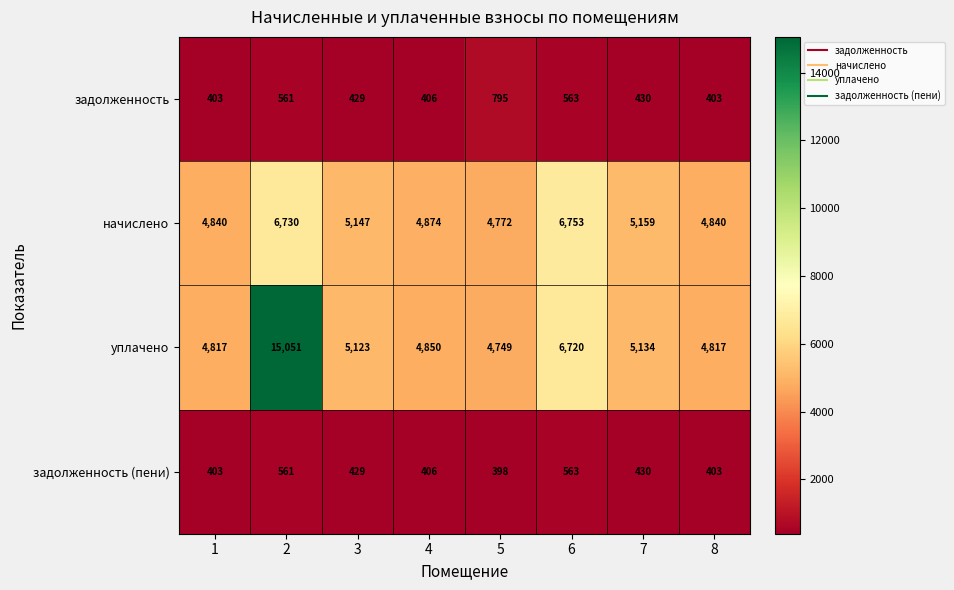

Which series has the largest total across all categories?

уплачено